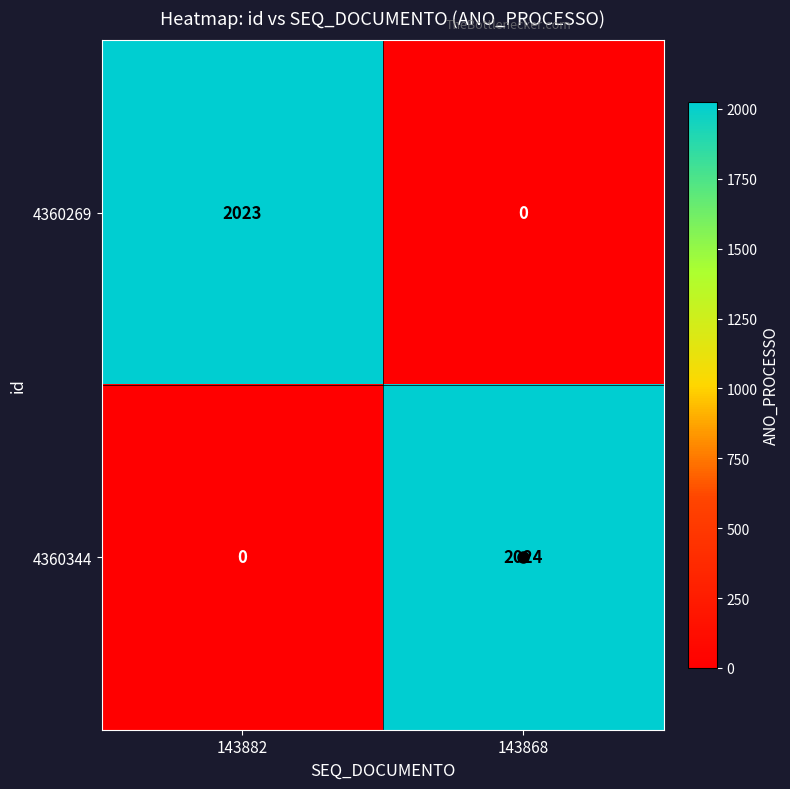

List the series in order of their overall mean, highest first.

4360344, 4360269